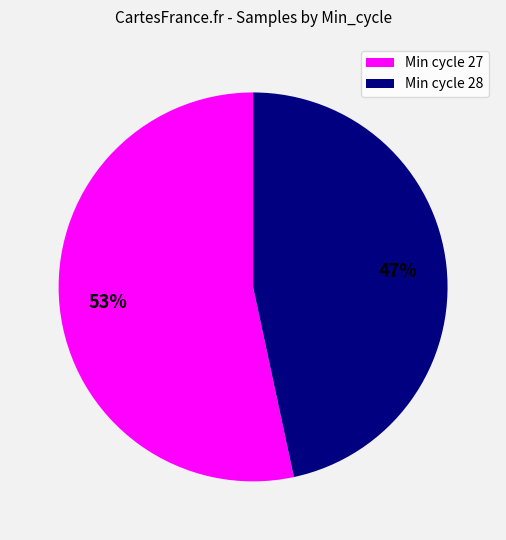

To the nearest percent, what is the average slice percentage?

50%